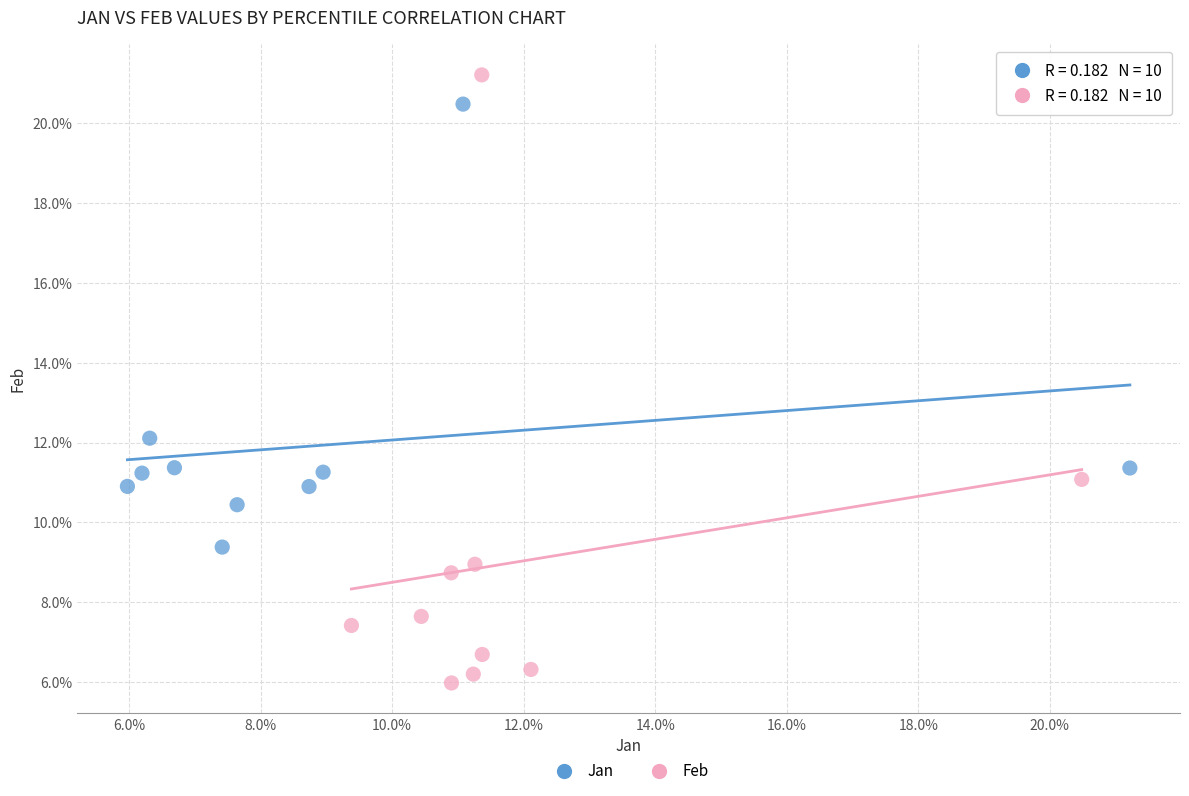

What are all the series names shown in the legend?

Jan, Feb